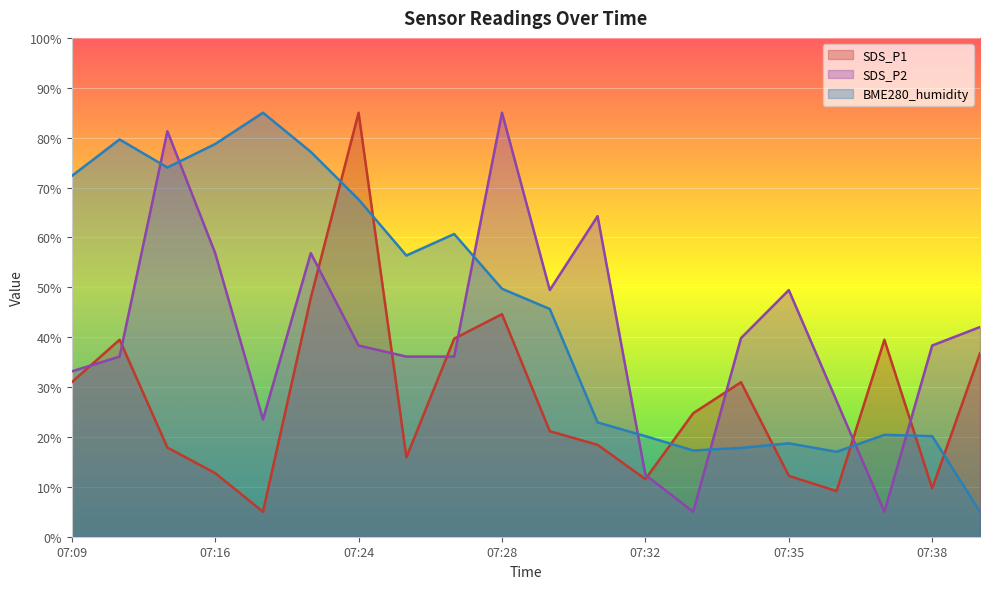

At 07:36, list the series in order from largest to smallest.

SDS_P2, BME280_humidity, SDS_P1